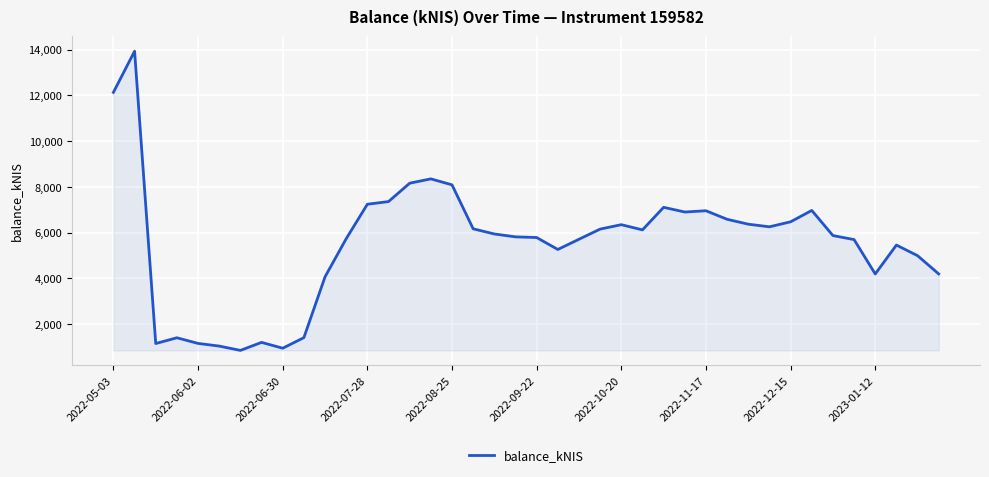

What is the maximum value shown in the chart?

13932.6